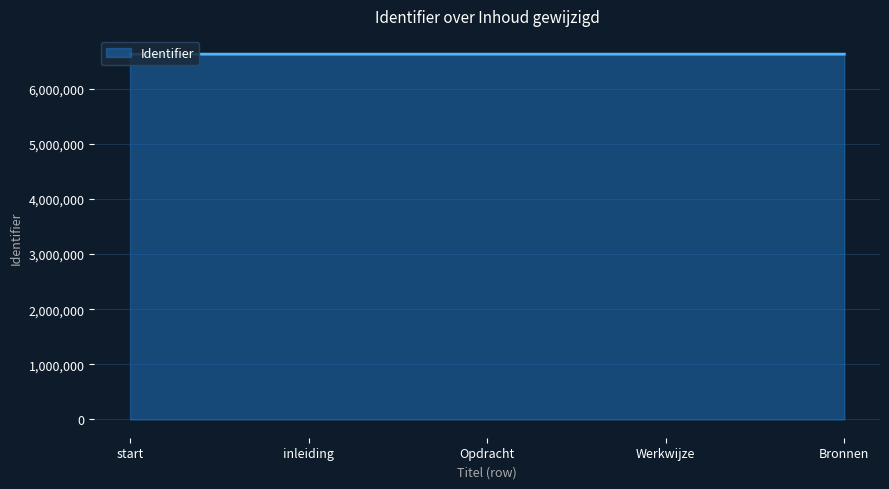

What value does the data have at inleiding?

6627459